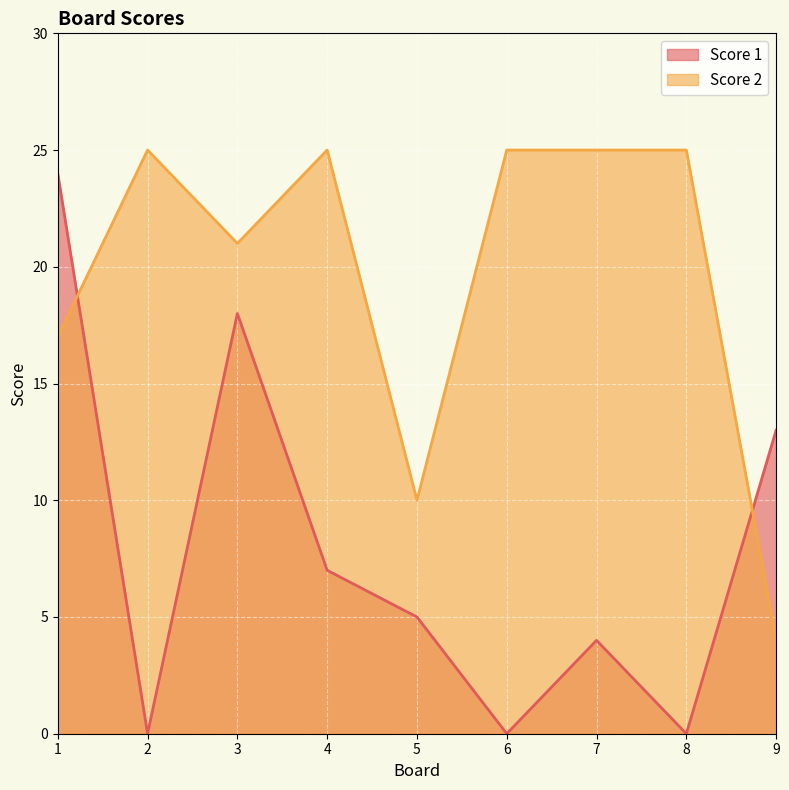

How many positive values does the Score 1 series have?

6